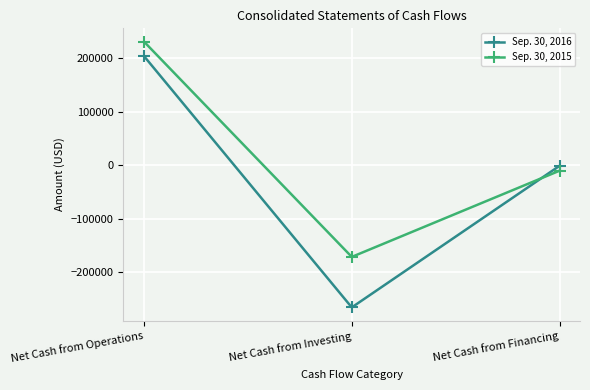

What is the smallest value displayed?

-265531